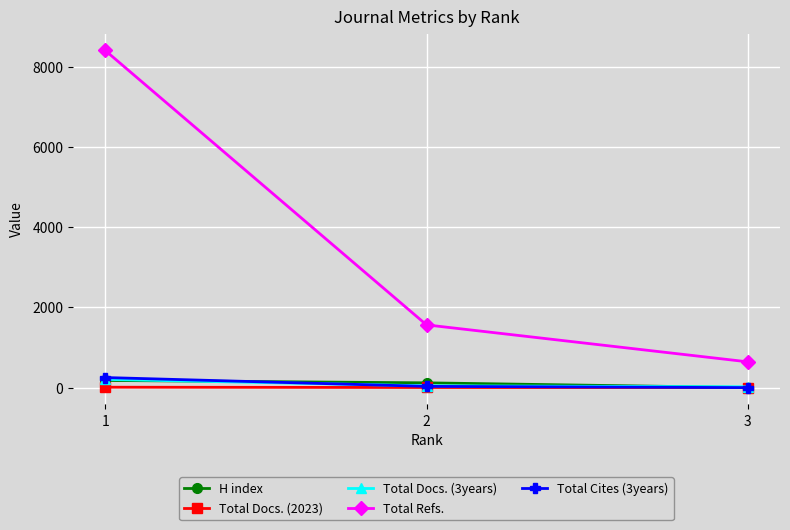

How many lines are shown in the chart?

5